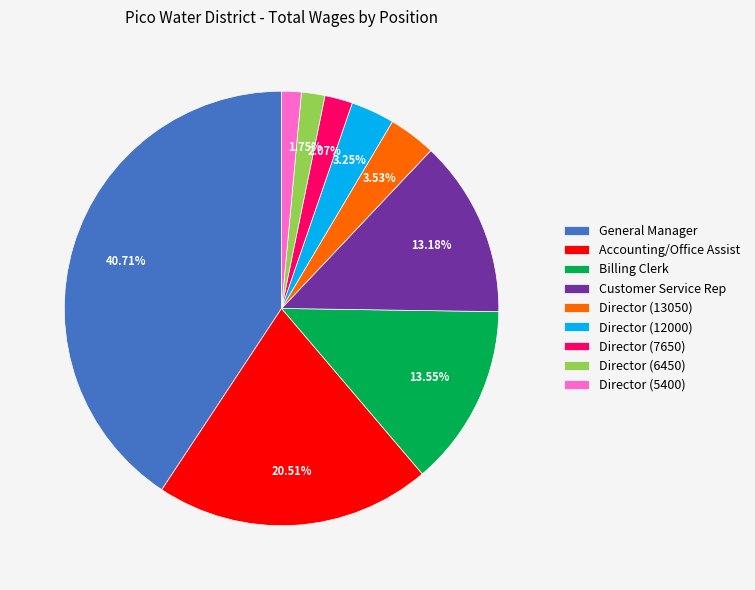

Is there any slice that represents more than half of the pie?

No